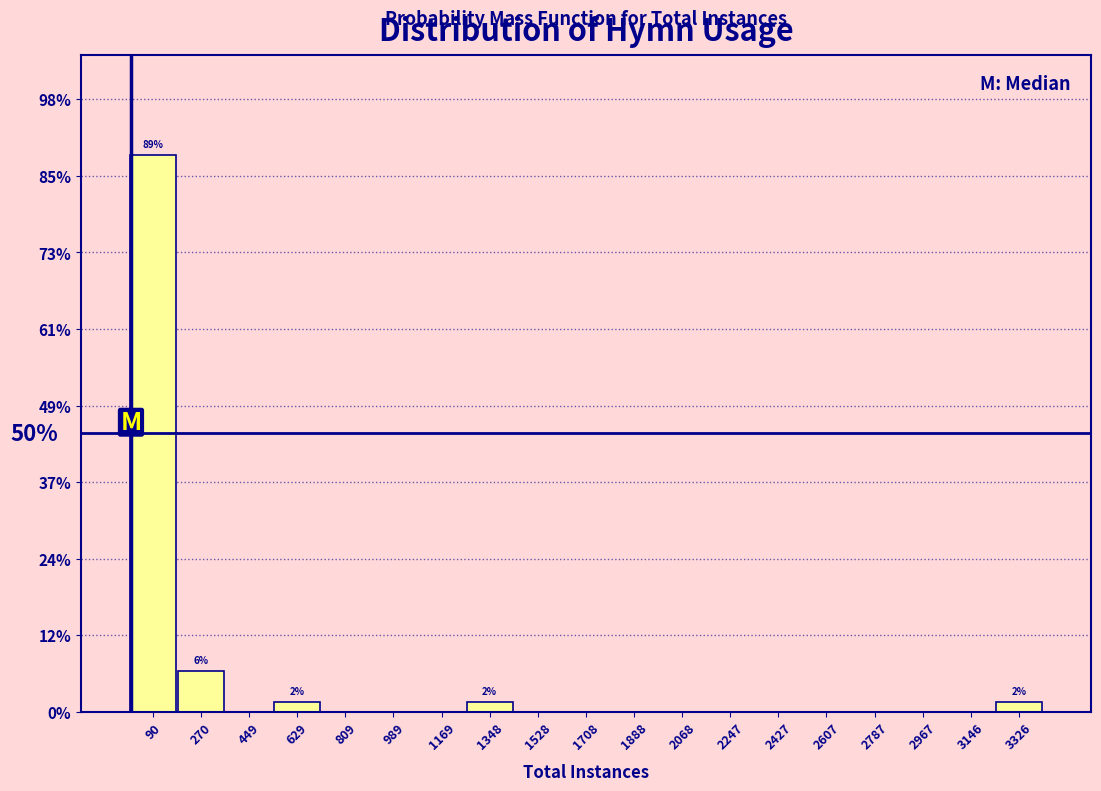

Which range on the x-axis has the tallest bar?

0 to 180